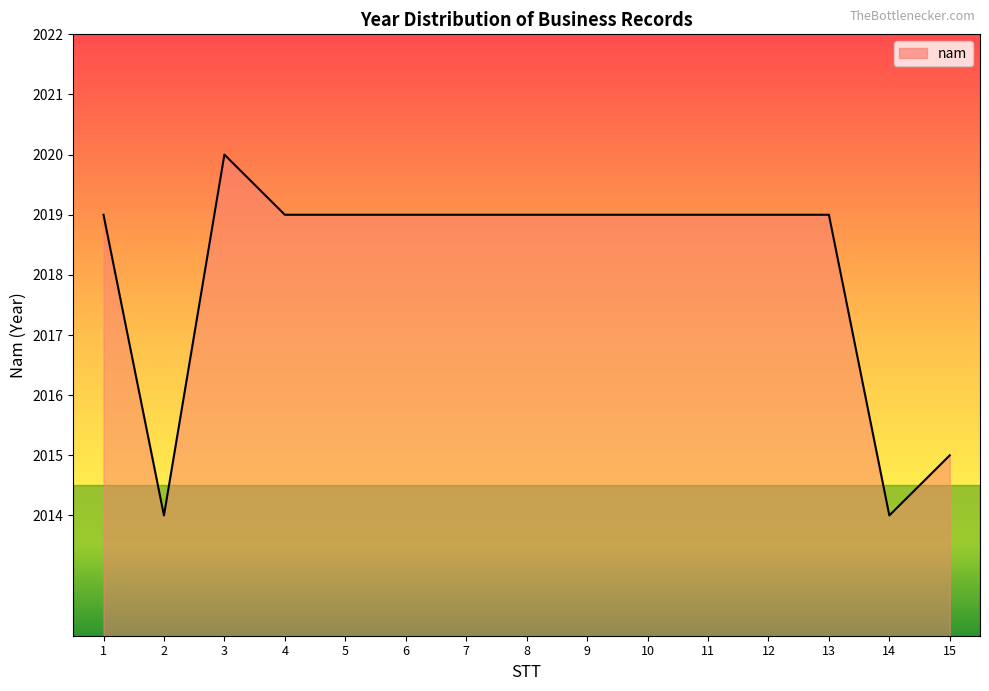

The value at 11 is 887. True or false?

False